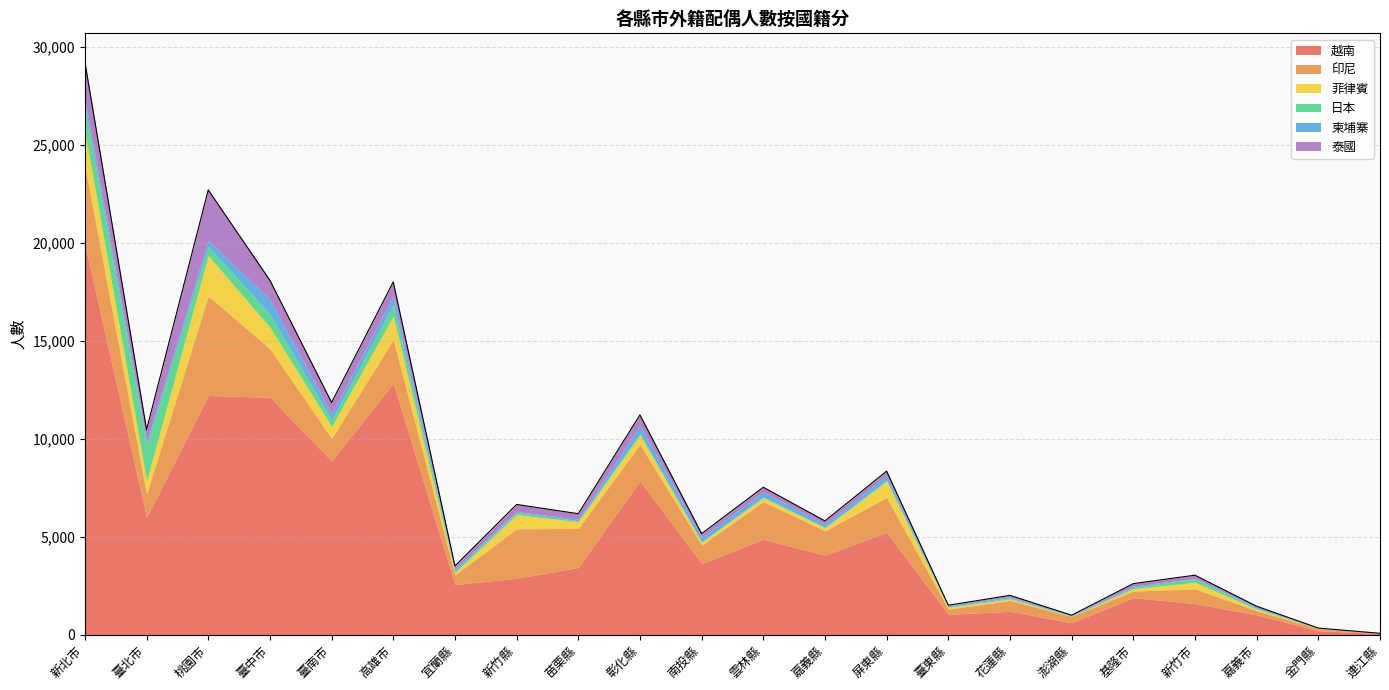

The 柬埔寨 series shows 227 at 南投縣. True or false?

True